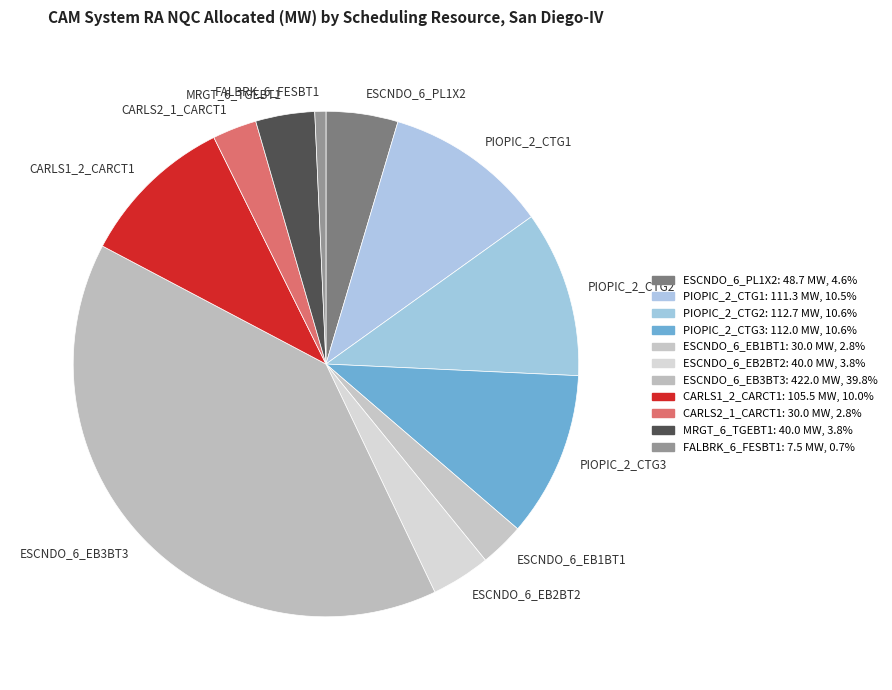

Which category has the biggest portion of the pie?

ESCNDO_6_EB3BT3